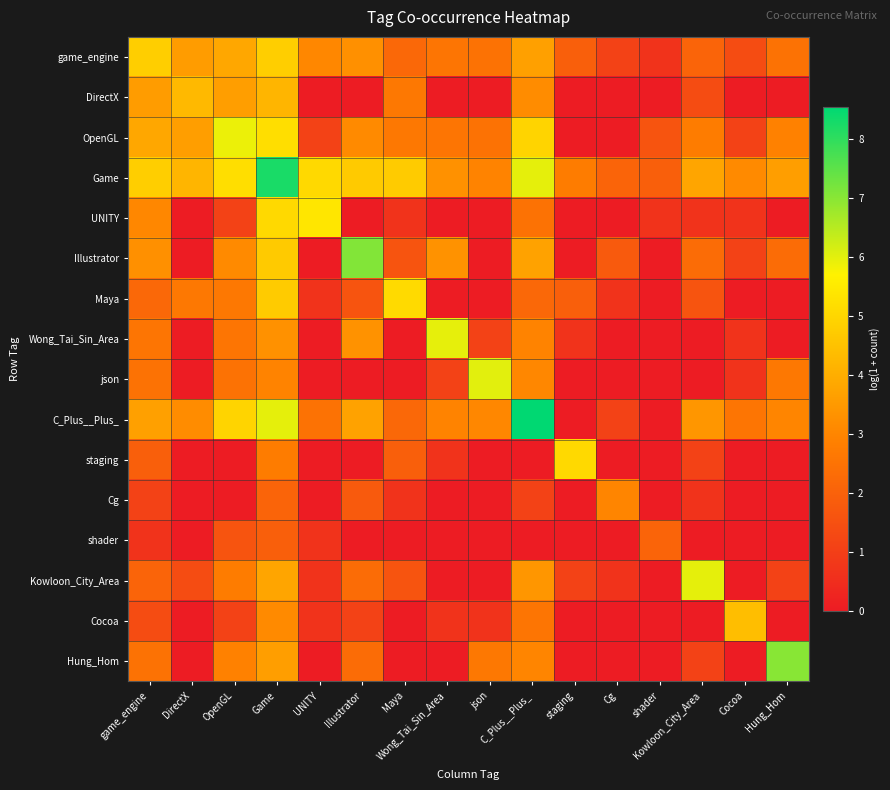

Rank the series by their maximum value, from lowest to highest.

shader, Cg, DirectX, Cocoa, game_engine, staging, Maya, UNITY, OpenGL, Wong_Tai_Sin_Area, Kowloon_City_Area, json, Hung_Hom, Illustrator, Game, C_Plus__Plus_